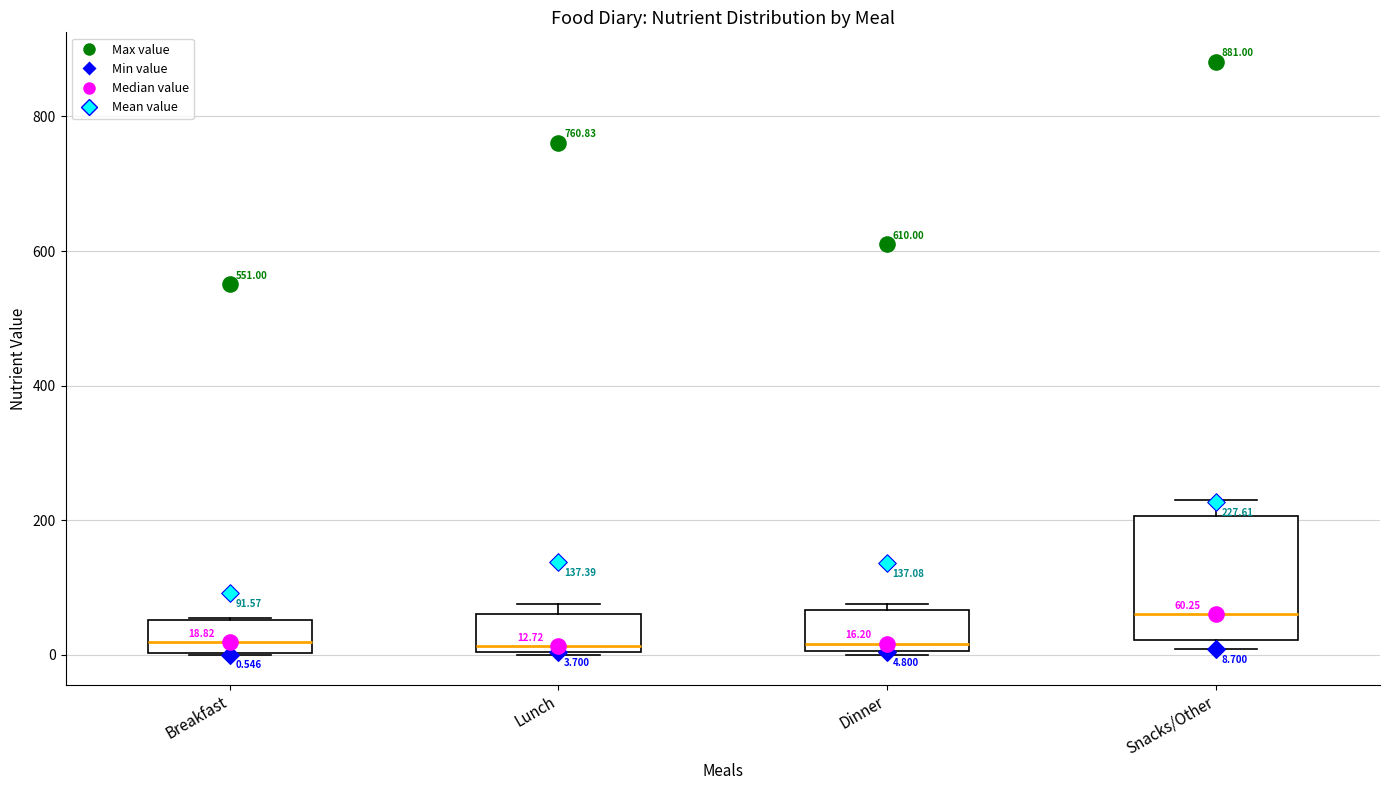

Comparing the boxes themselves (not the whiskers), which one is the tallest?

Snacks/Other